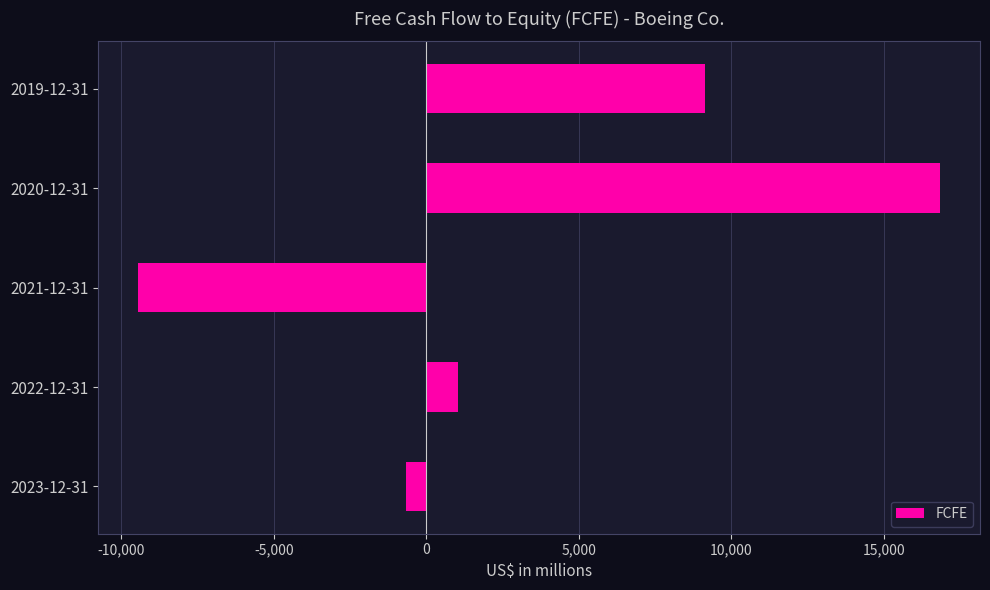

Count the number of data series in this chart.

1